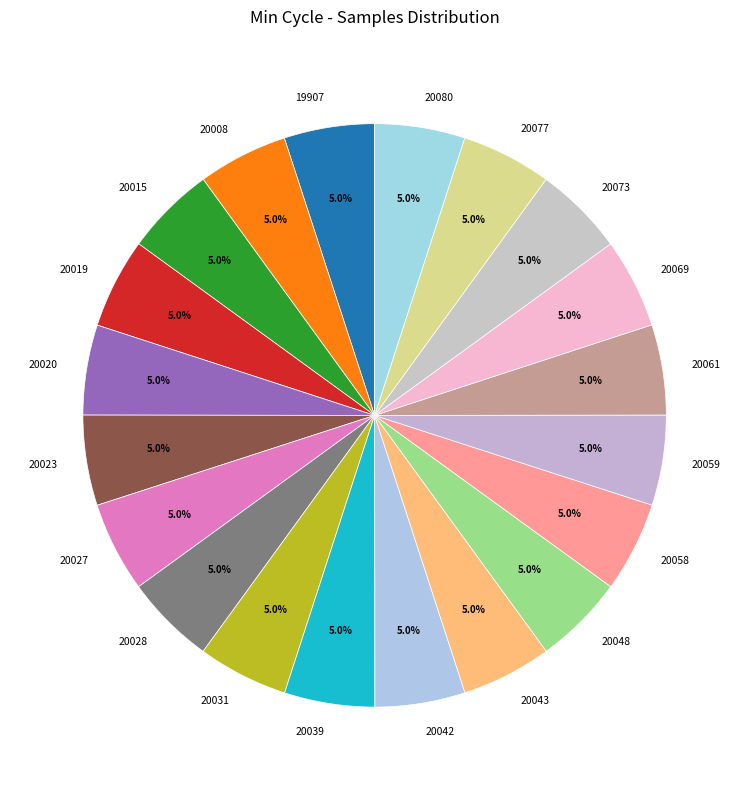

Count the number of slices in the pie.

20